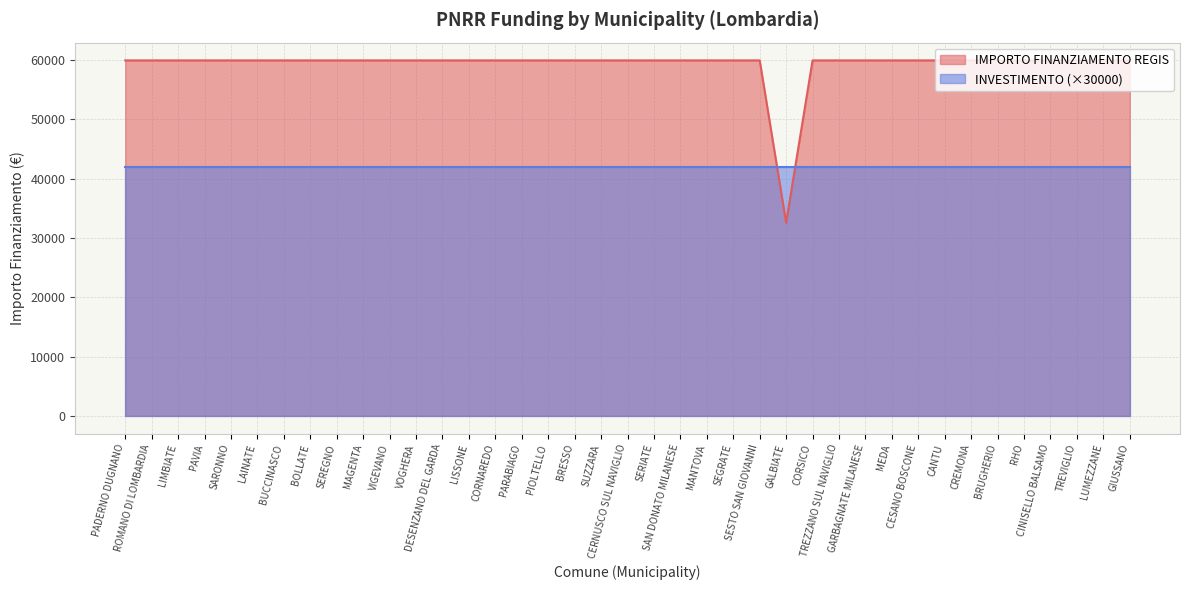

List the labels in order of value, smallest first.

GALBIATE, PADERNO DUGNANO, ROMANO DI LOMBARDIA, LIMBIATE, PAVIA, SARONNO, LAINATE, BUCCINASCO, BOLLATE, SEREGNO, MAGENTA, VIGEVANO, VOGHERA, DESENZANO DEL GARDA, LISSONE, CORNAREDO, PARABIAGO, PIOLTELLO, BRESSO, SUZZARA, CERNUSCO SUL NAVIGLIO, SERIATE, SAN DONATO MILANESE, MANTOVA, SEGRATE, SESTO SAN GIOVANNI, CORSICO, TREZZANO SUL NAVIGLIO, GARBAGNATE MILANESE, MEDA, CESANO BOSCONE, CANTU, CREMONA, BRUGHERIO, RHO, CINISELLO BALSAMO, TREVIGLIO, LUMEZZANE, GIUSSANO